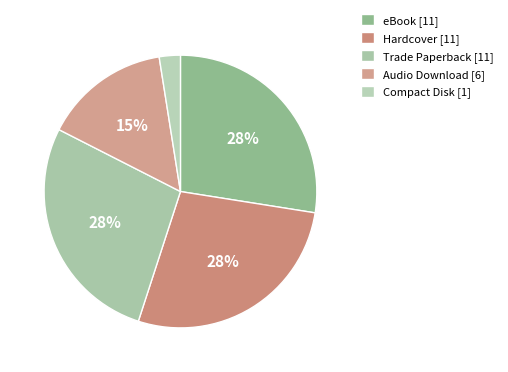

Rank the categories by value from lowest to highest.

Compact Disk, Audio Download, Trade Paperback, Hardcover, eBook